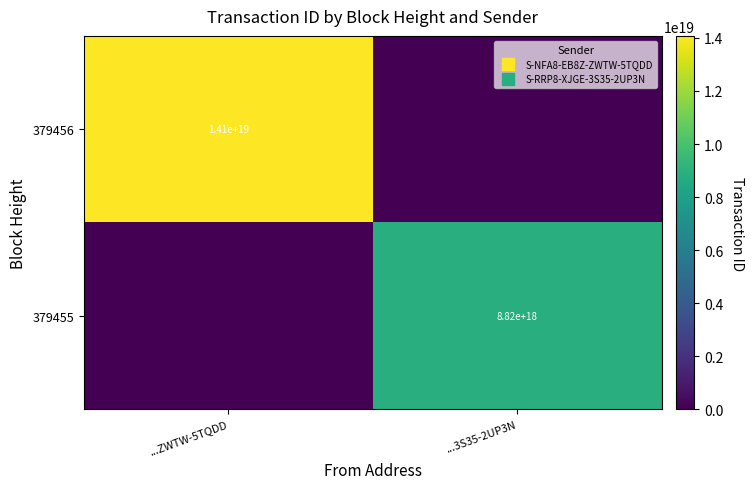

Is it true that 379456 equals 14077459600204015616 at ...ZWTW-5TQDD?

True